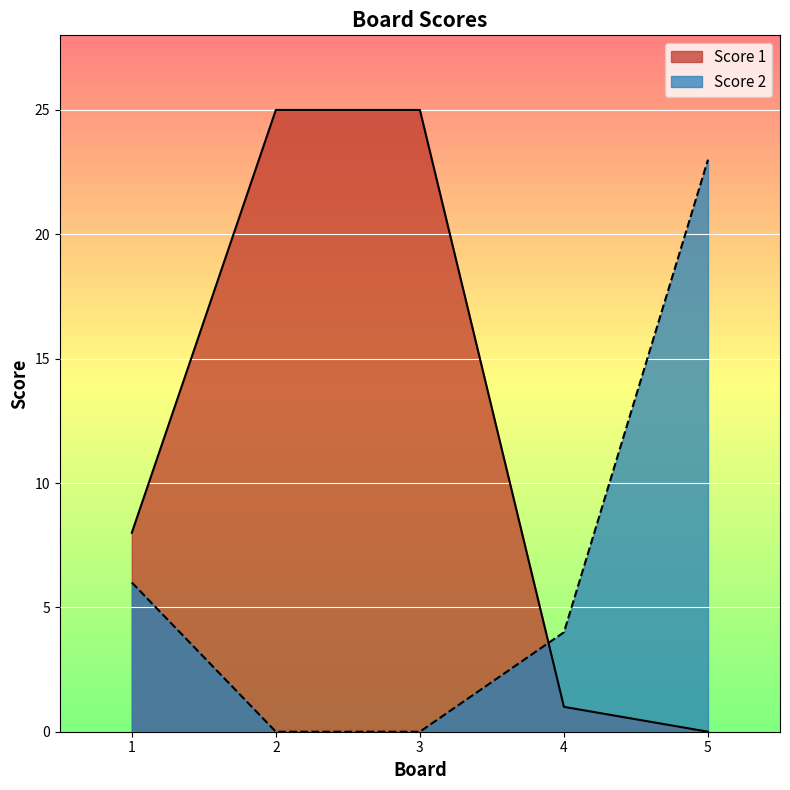

True or false: Score 1 has a value of 1 at 4.

True